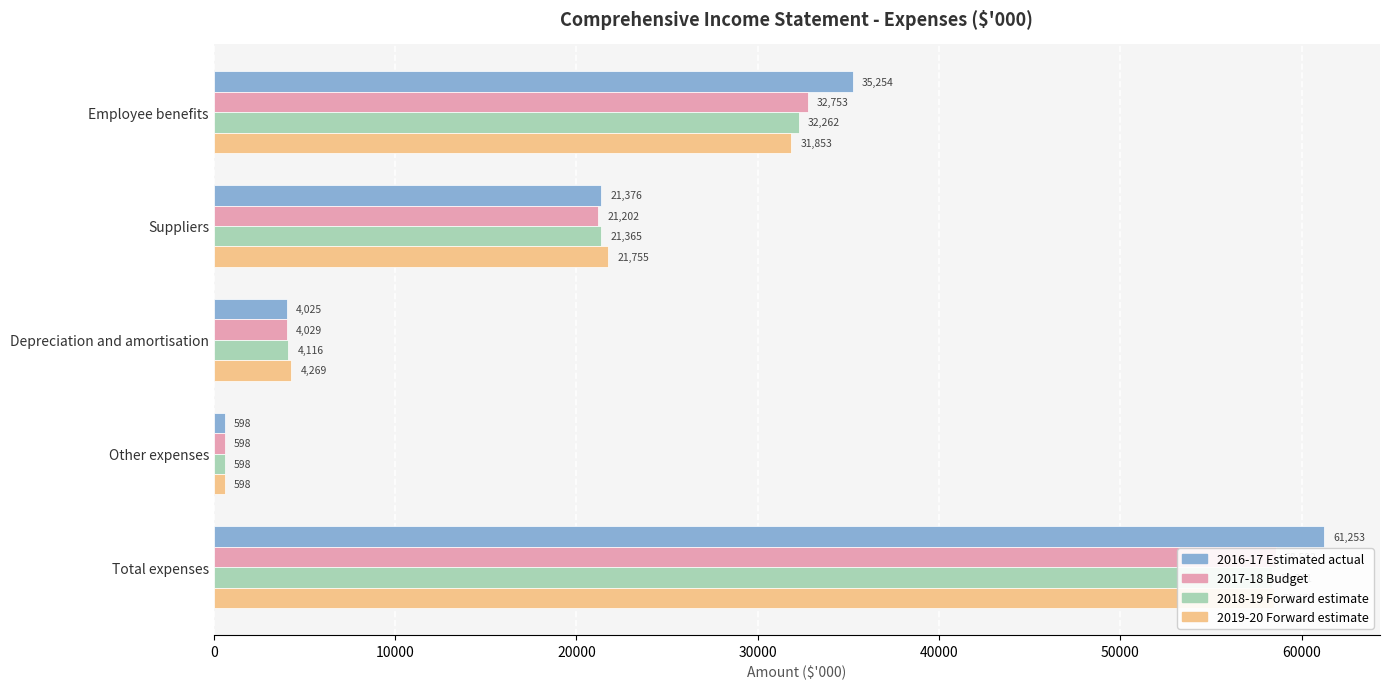

What is the difference between the maximum and second lowest values in the 2019-20 Forward estimate series?

54206